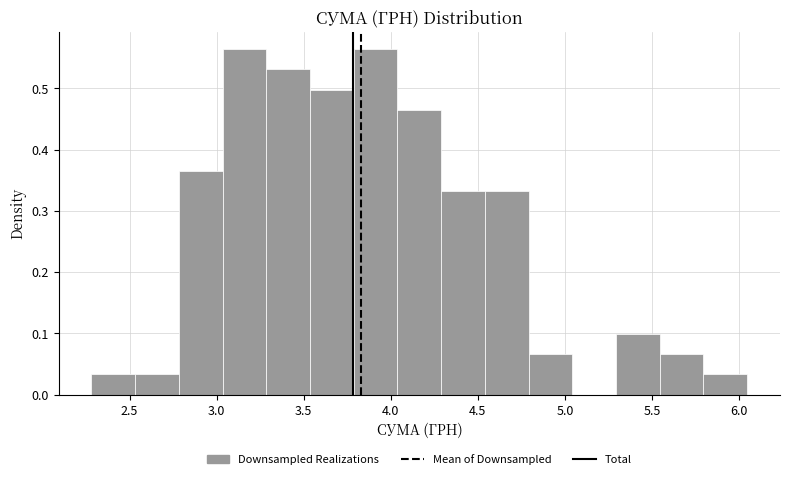

Reading left to right, transcribe this chart: for each bar, give the range it covers on the x-axis and its height. Neither the bar edges nor the heights are printed on the chart, so give them approximately, as read against the axes.

2.30 to 2.55: 0.03
2.55 to 2.80: 0.03
2.80 to 3.05: 0.37
3.05 to 3.30: 0.56
3.30 to 3.55: 0.53
3.55 to 3.80: 0.50
3.80 to 4.05: 0.56
4.05 to 4.30: 0.46
4.30 to 4.55: 0.33
4.55 to 4.80: 0.33
4.80 to 5.05: 0.07
5.05 to 5.30: 0
5.30 to 5.55: 0.10
5.55 to 5.80: 0.07
5.80 to 6.05: 0.03